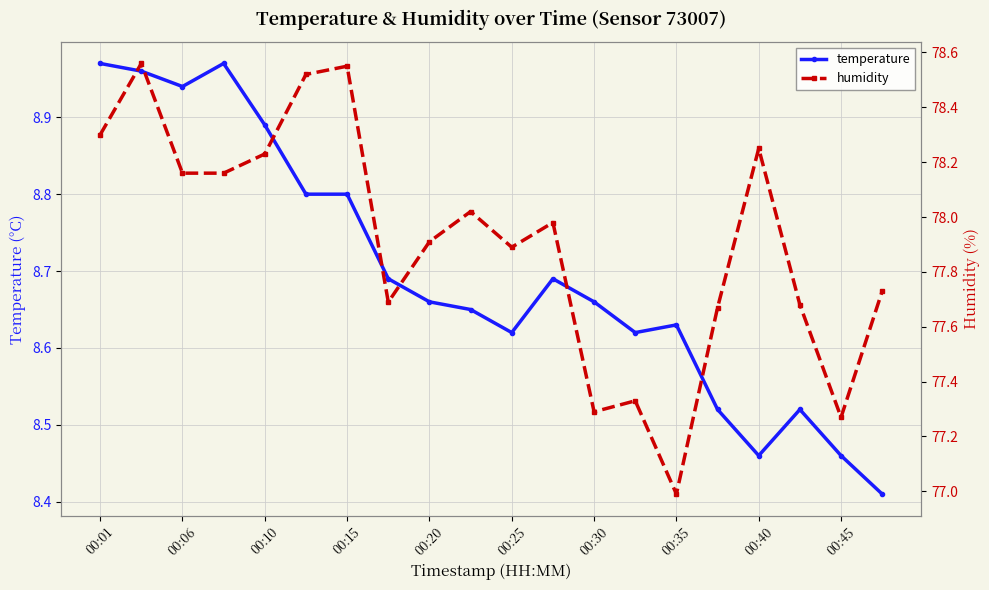

Reading right to left, what are all the values shown in this chart?

temperature: 8.4	8.5	8.5	8.5	8.5	8.6	8.6	8.7	8.7	8.6	8.7	8.7	8.7	8.8	8.8	8.9	9.0	8.9	9.0	9.0
humidity: 77.7	77.3	77.7	78.2	77.7	77.0	77.3	77.3	78.0	77.9	78.0	77.9	77.7	78.5	78.5	78.2	78.2	78.2	78.6	78.3